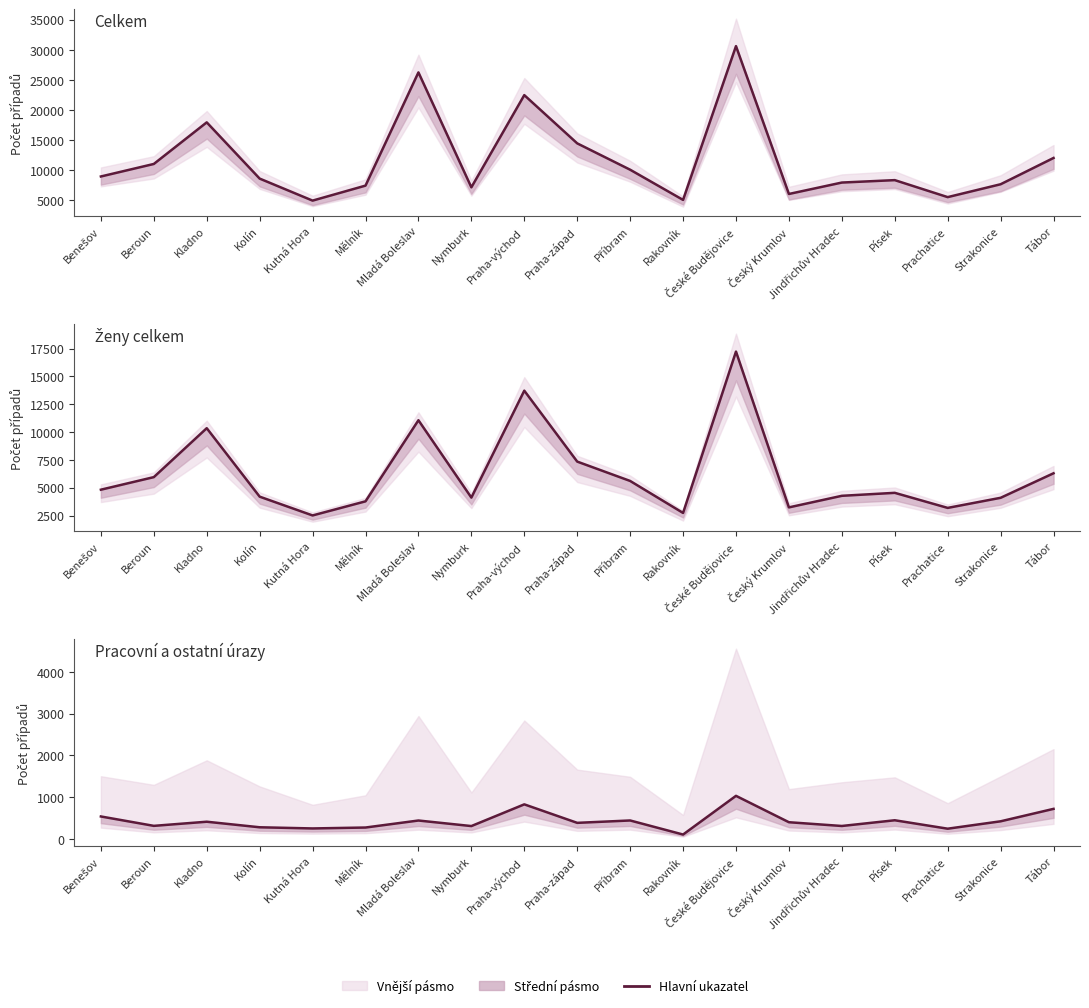

Which label corresponds to the smallest value in the chart?

Rakovník